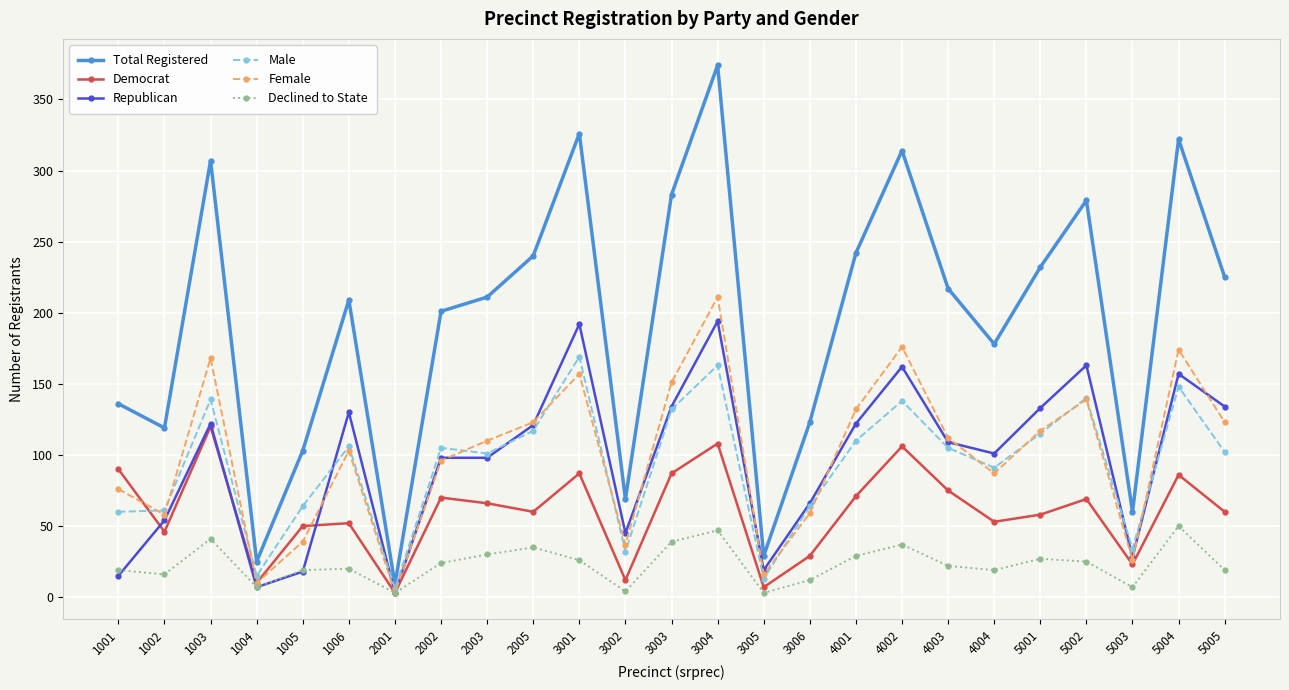

Which series has the largest range (max minus min)?

Total Registered